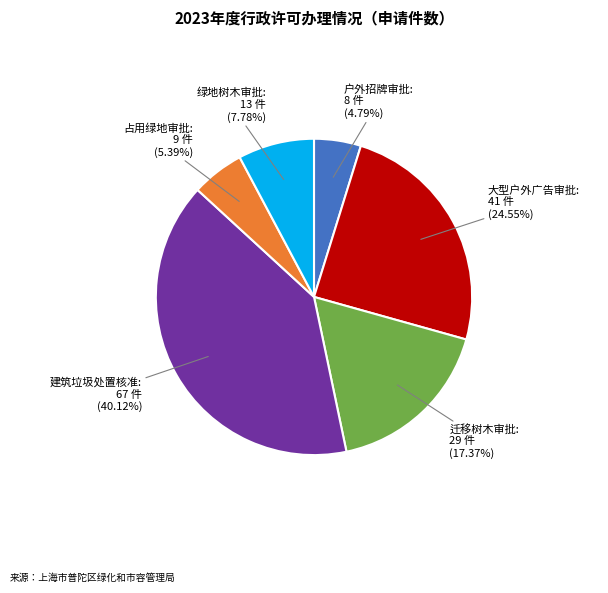

Is it true that 迁移树木审批 is 23% of the pie?

False